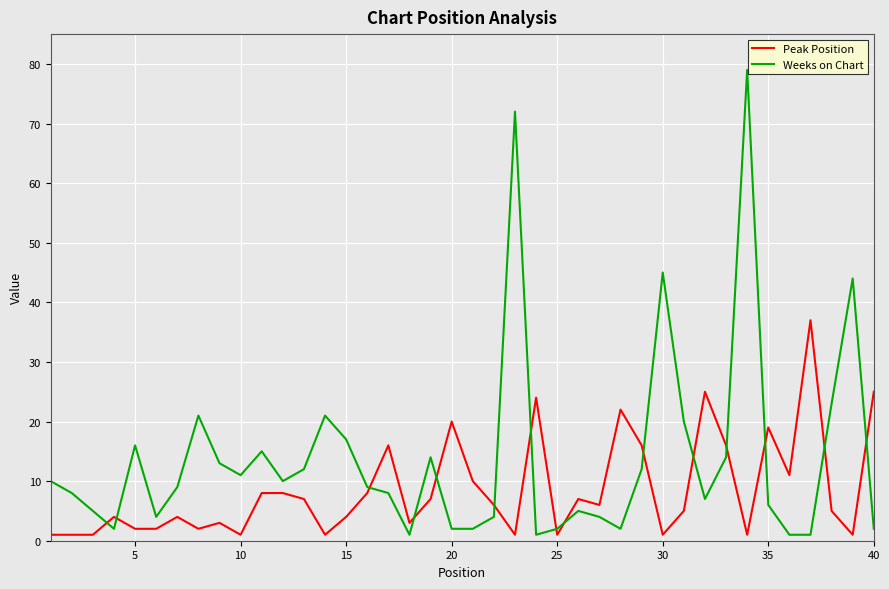

Rank the series by their maximum value, from lowest to highest.

Peak Position, Weeks on Chart